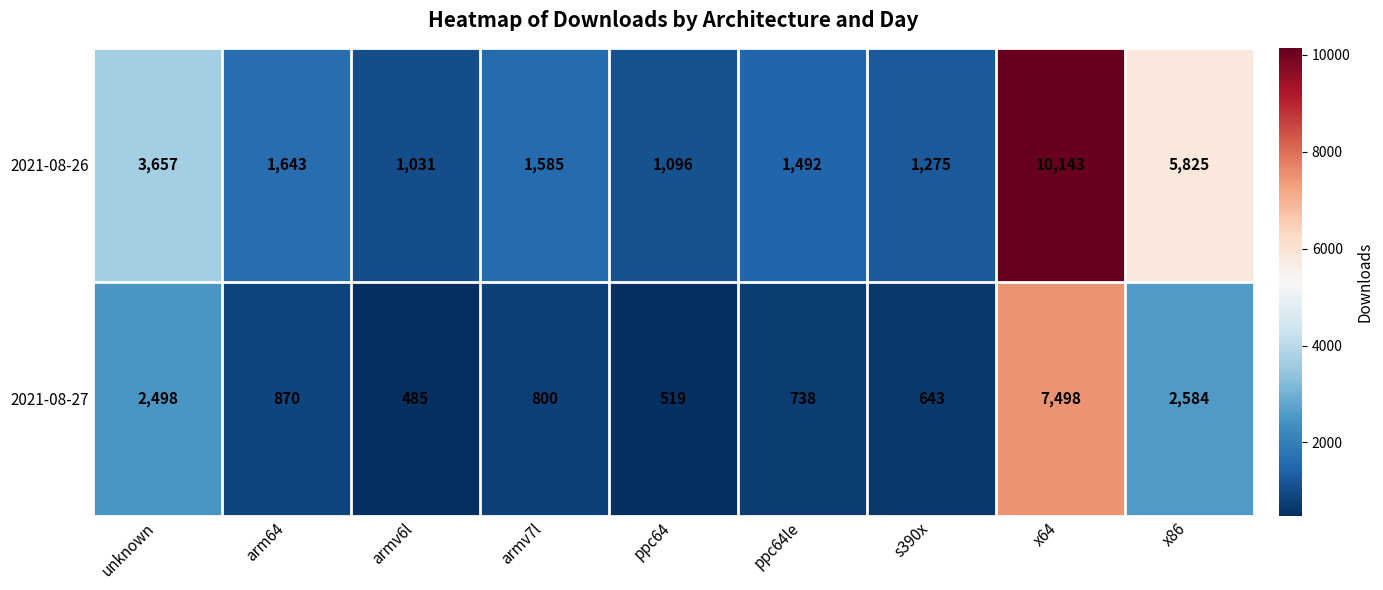

What is the sum of the 2021-08-26 values at s390x and unknown?

4932